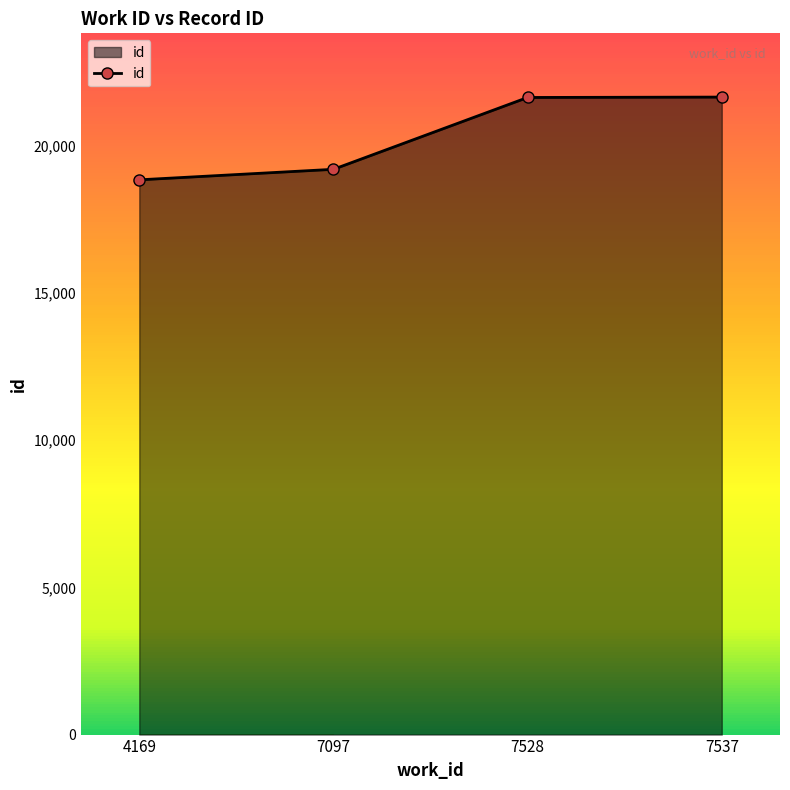

At which label is the value closest to 20246?

7097